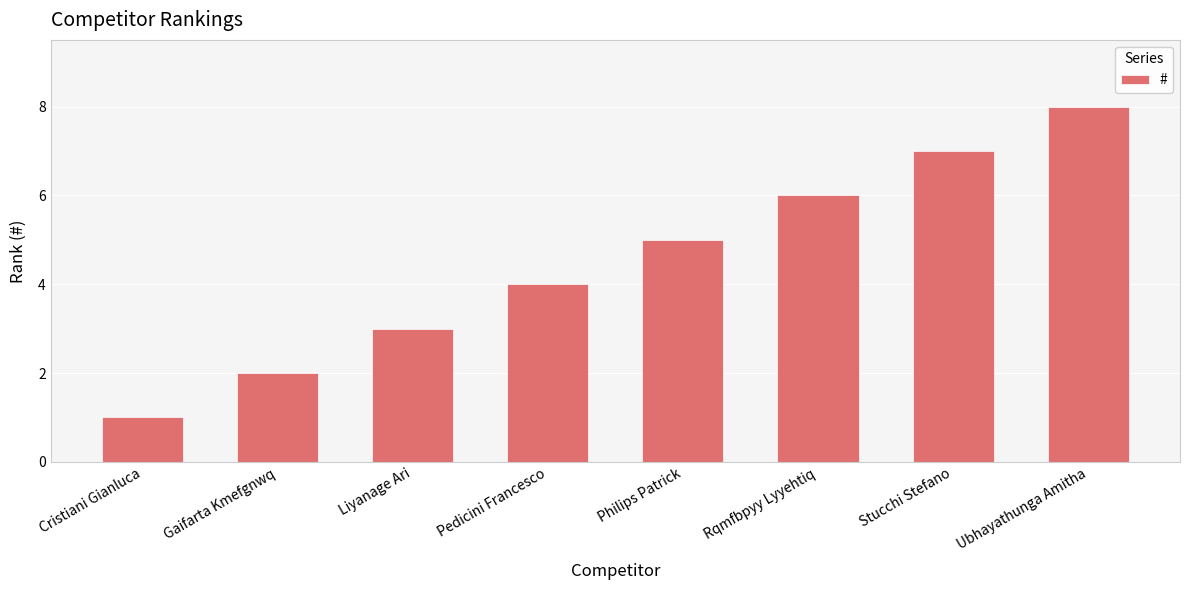

What is the change in value from Gaifarta Kmefgnwq to Rqmfbpyy Lyyehtiq?

+4